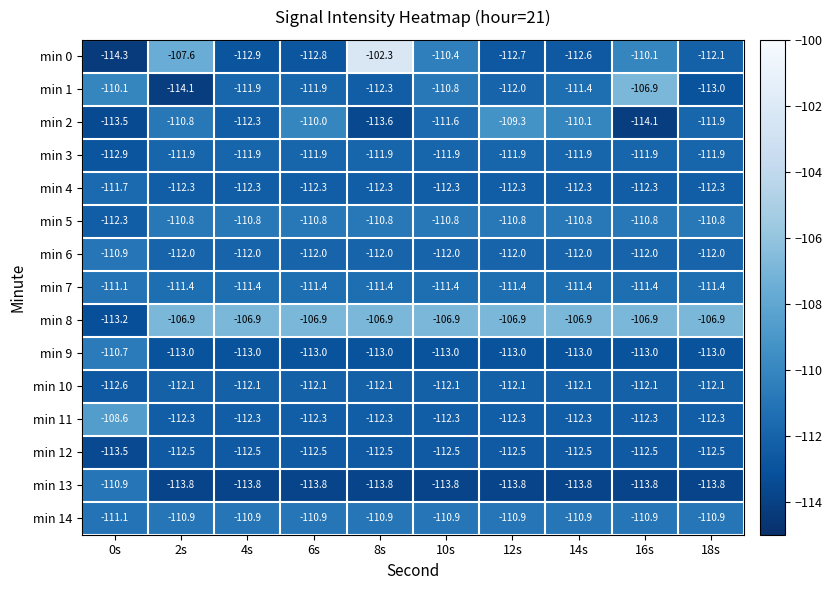

What is the total value across all series at 2s?

-1672.4